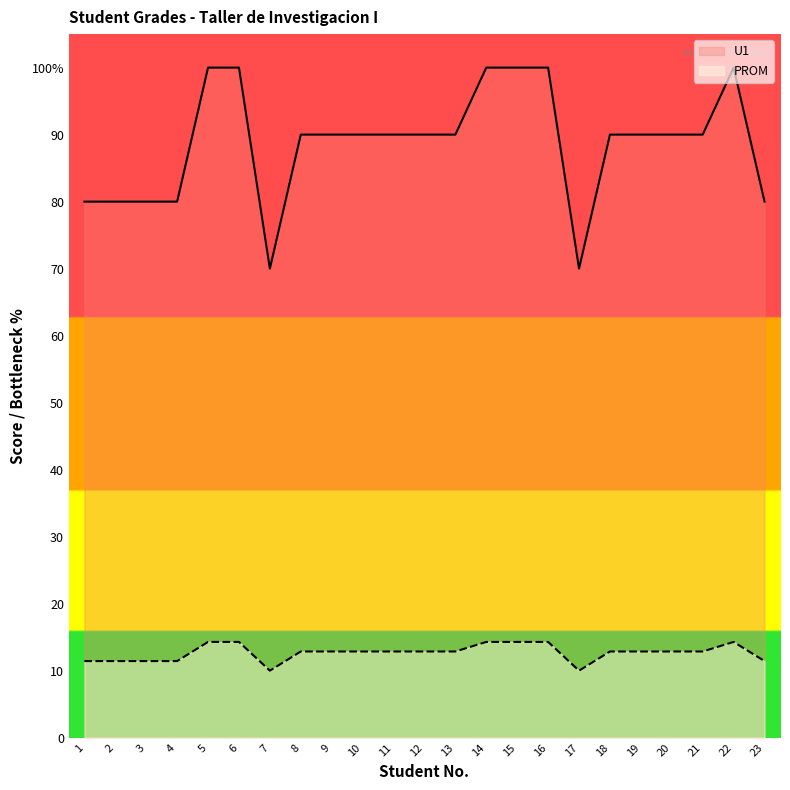

True or false: U1 and PROM intersect in this chart.

False